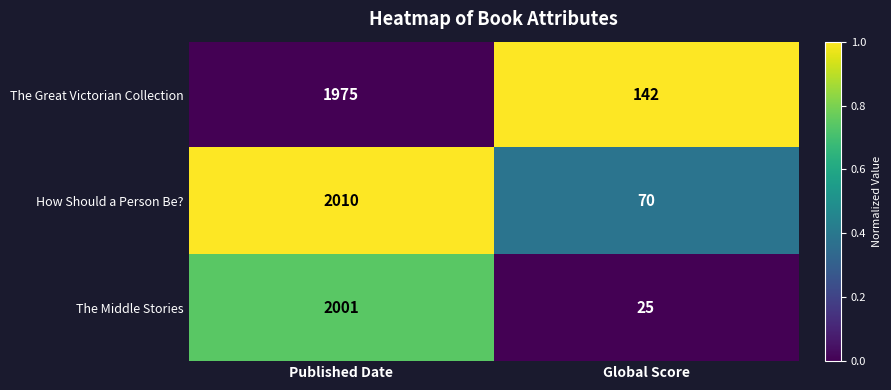

What is the sum of all The Middle Stories values?

2026